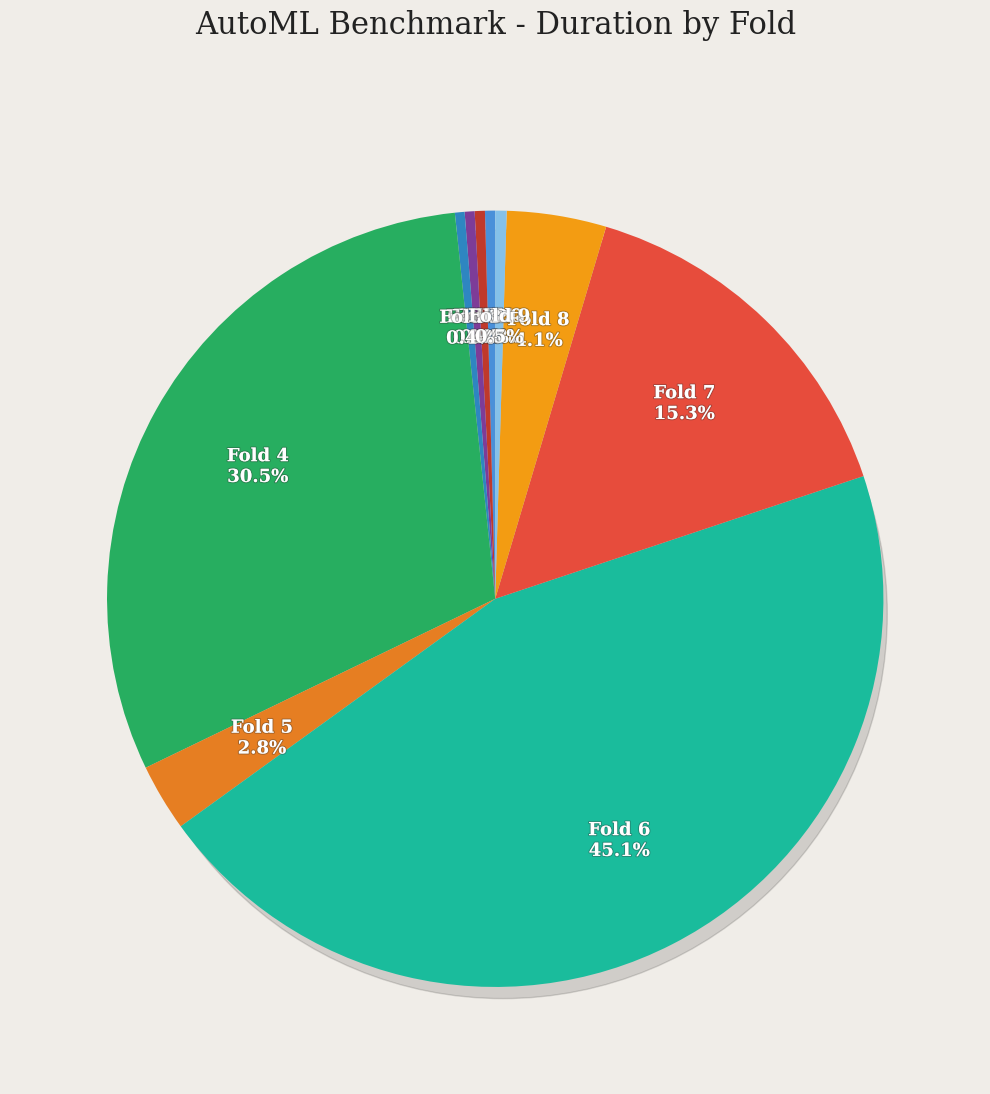

What percentage do fold_6 and fold_2 together represent?

45.6%